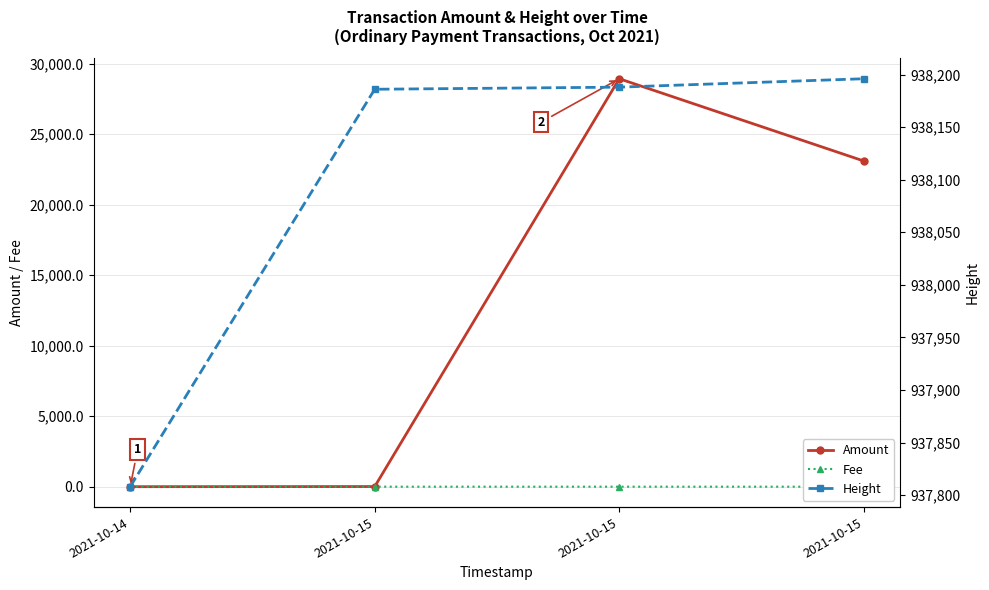

At which category is the sum across all series the highest?

2021-10-15